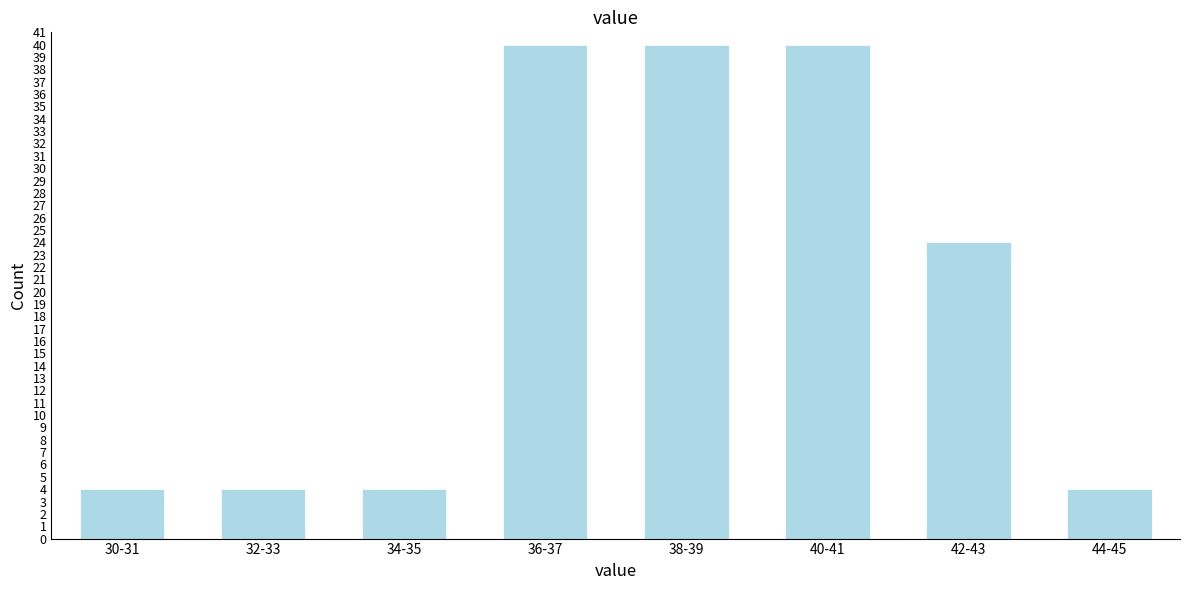

Reading left to right, extract all data points from this chart.

30-31=4	32-33=4	34-35=4	36-37=40	38-39=40	40-41=40	42-43=24	44-45=4